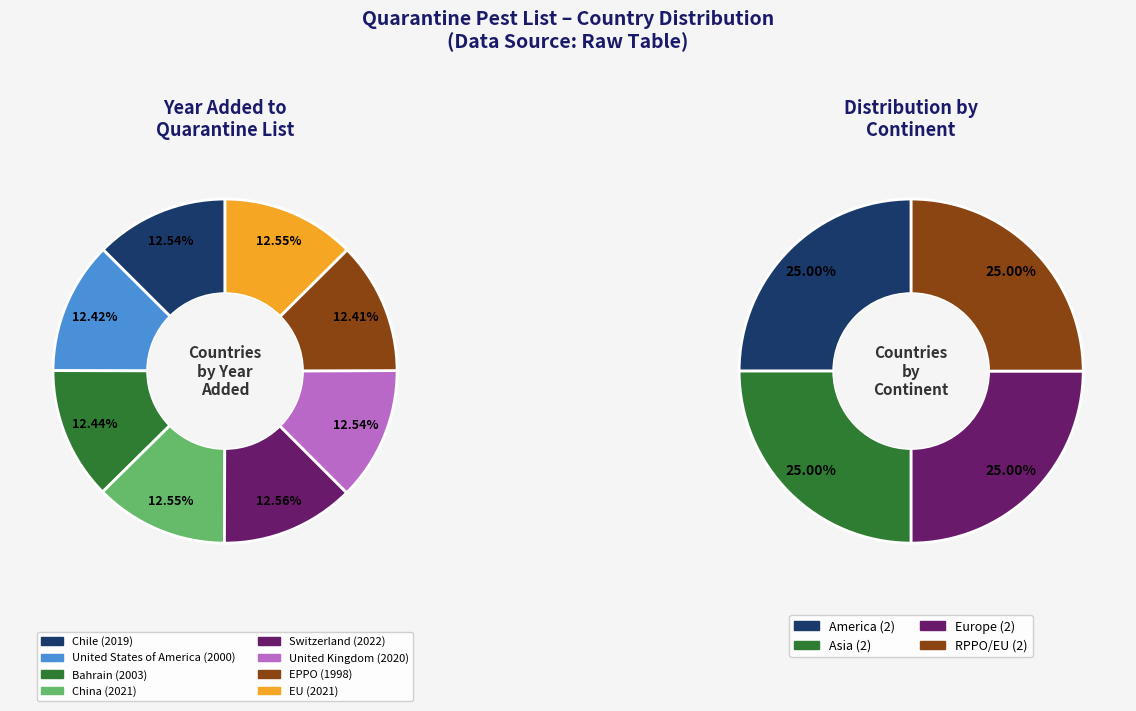

Which slice is the smallest?

EPPO